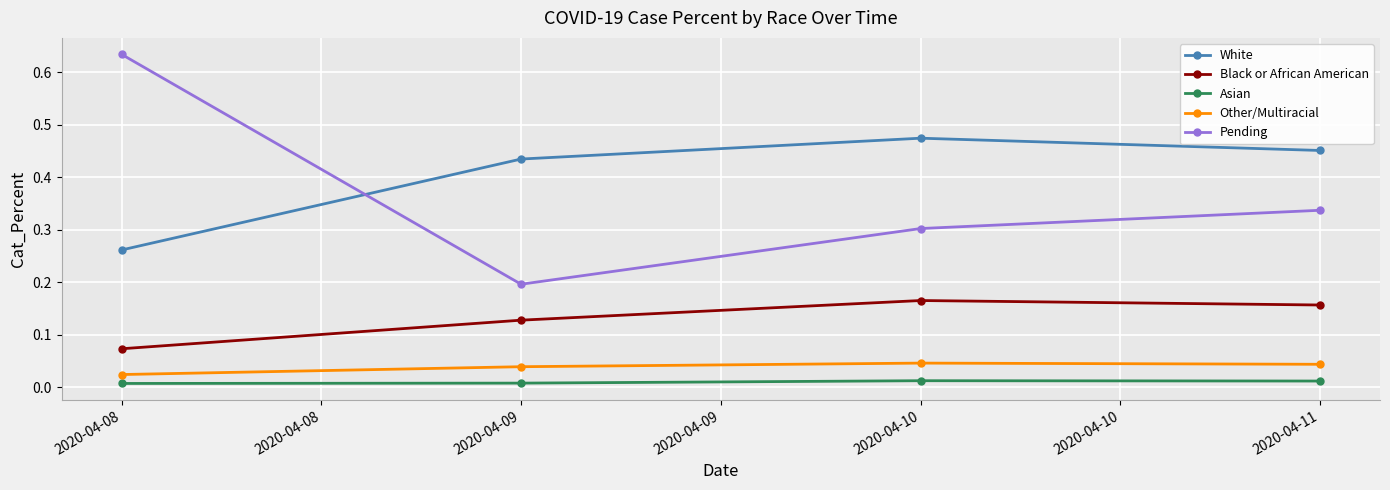

Rank the series at 2020-04-09 from lowest to highest value.

Asian, Other/Multiracial, Black or African American, Pending, White